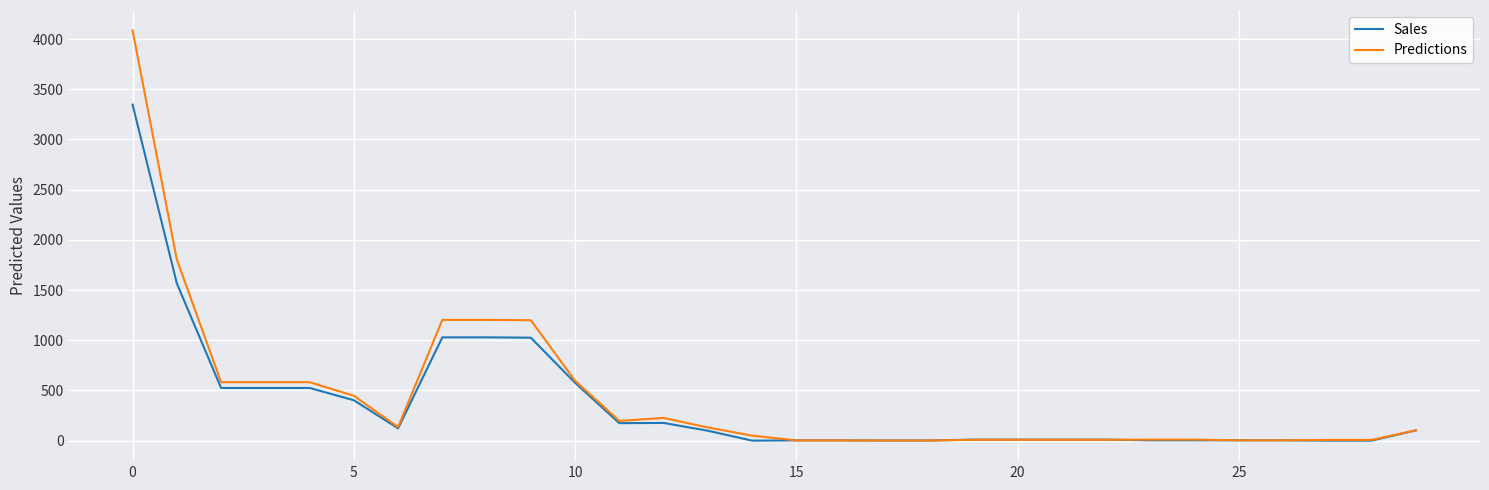

Rank the series by their maximum value, from lowest to highest.

Sales, Predictions